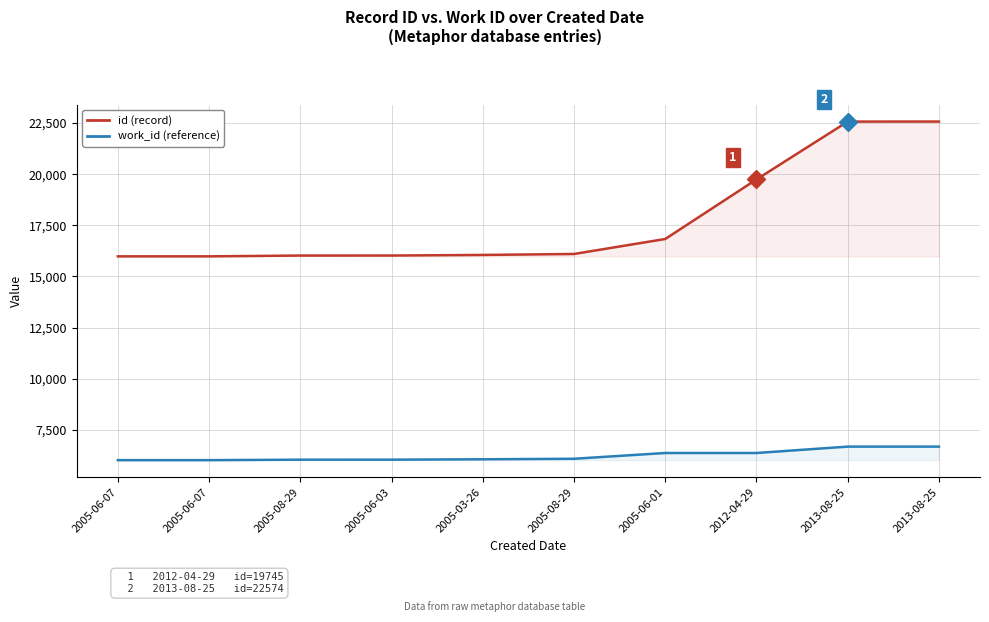

Which series has the largest total across all categories?

id (record)